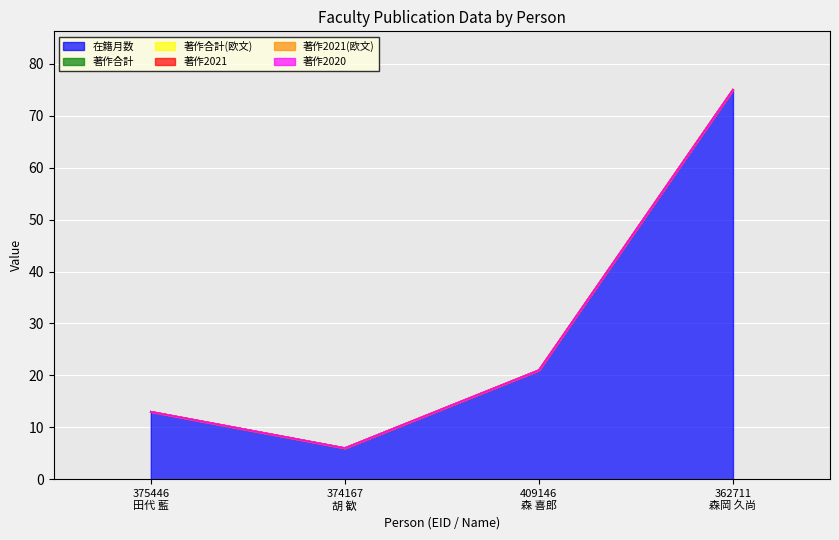

At which category is the sum across all series the highest?

362711
森岡 久尚